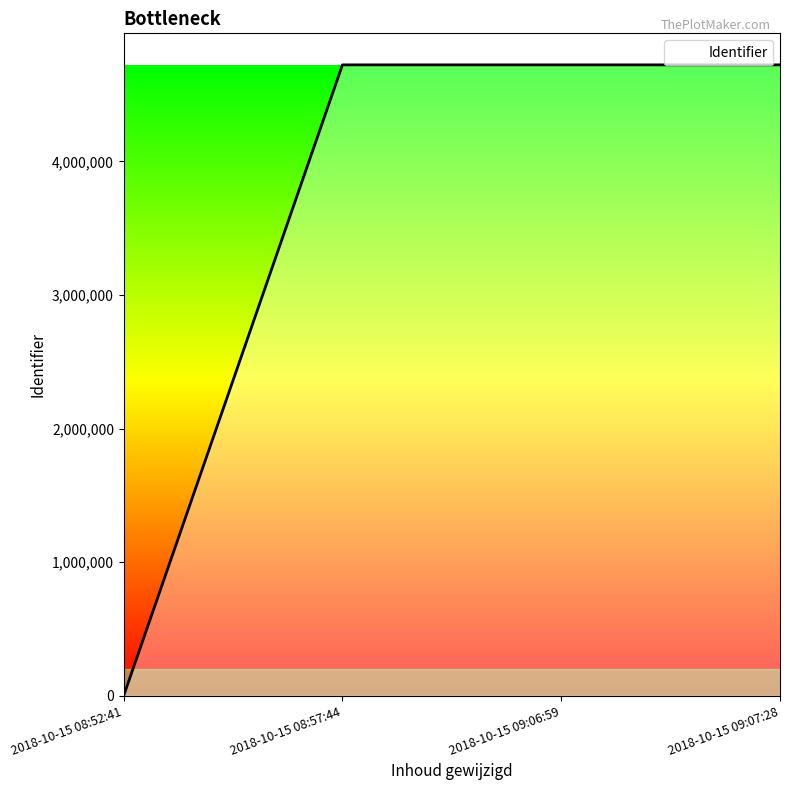

Approximately how many times larger is the value at 2018-10-15 08:57:44 compared to 2018-10-15 09:06:59?

1.0